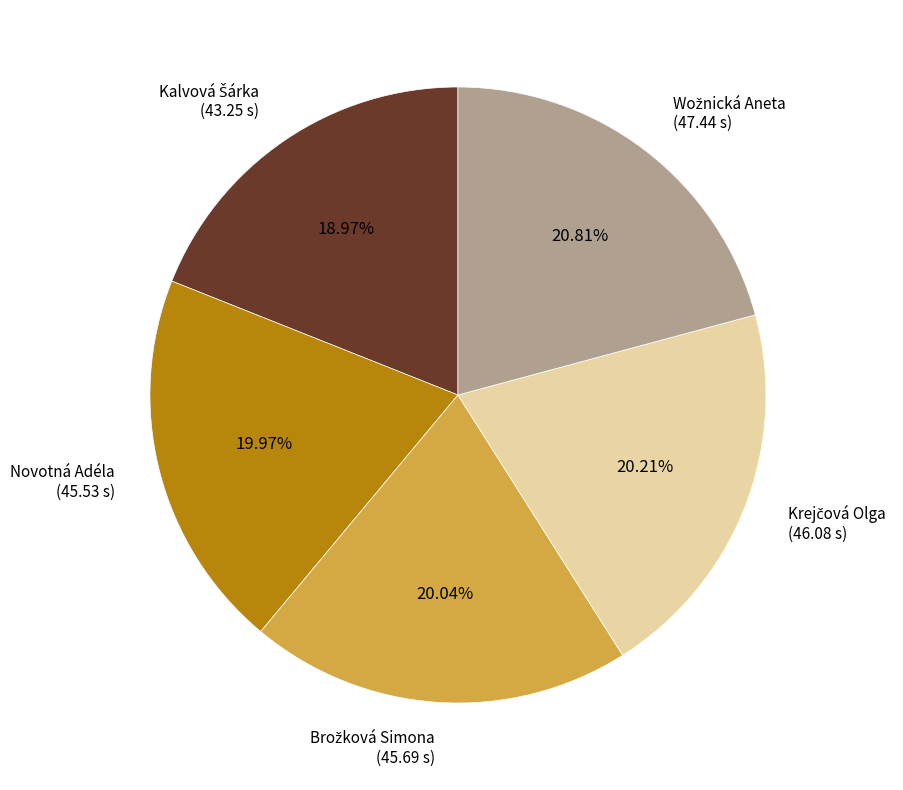

To the nearest percent, what is the average slice percentage?

20%